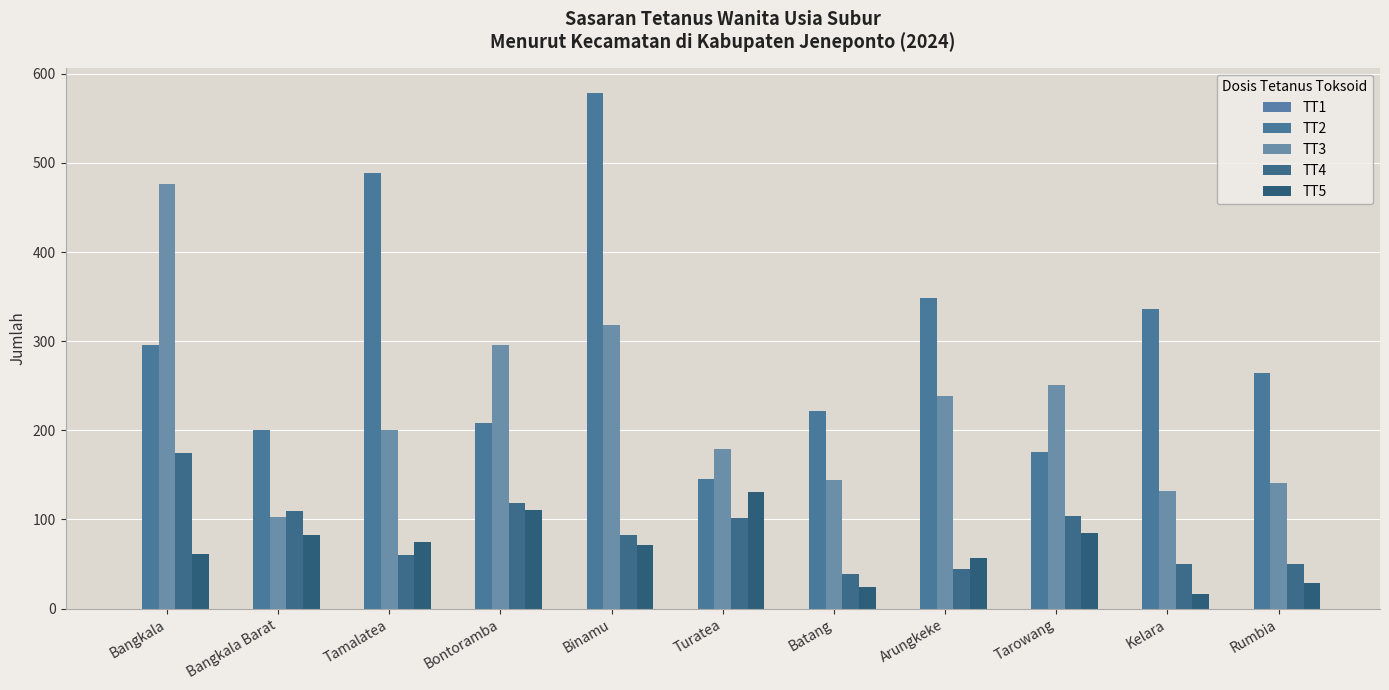

How many categories are shown in the chart?

11